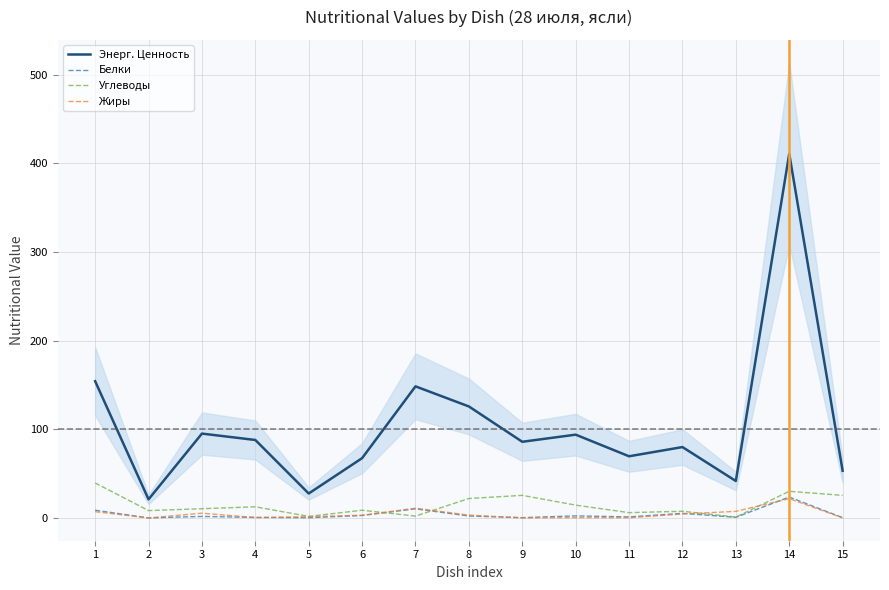

What is the maximum value shown in the chart?

411.0